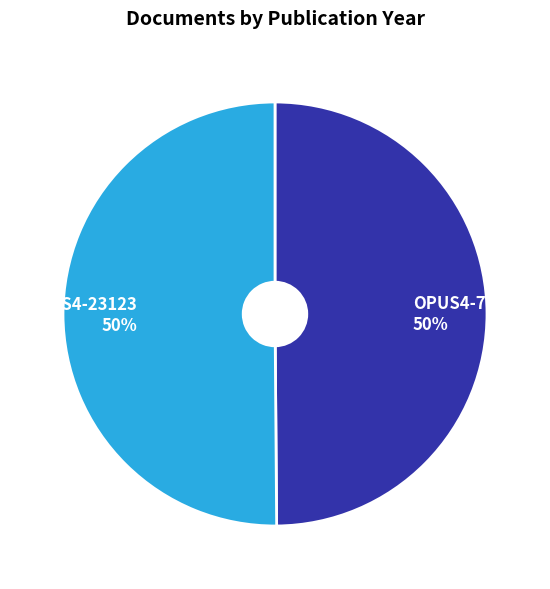

To the nearest percent, what is the average slice percentage?

50%